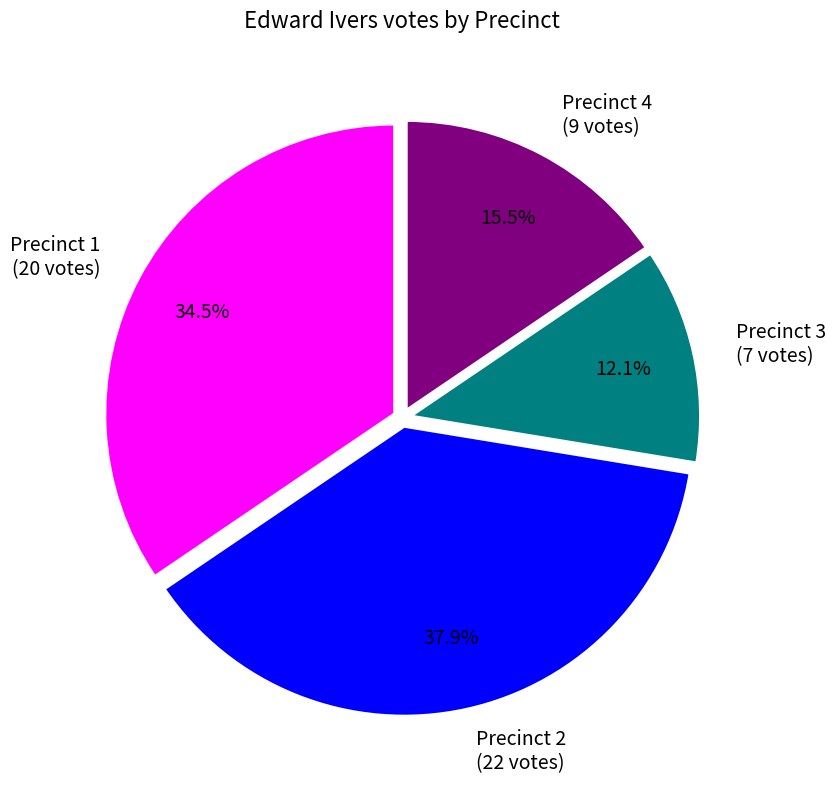

Which has a higher value, Precinct 1 (20 votes) or Precinct 2 (22 votes)?

Precinct 2 (22 votes)